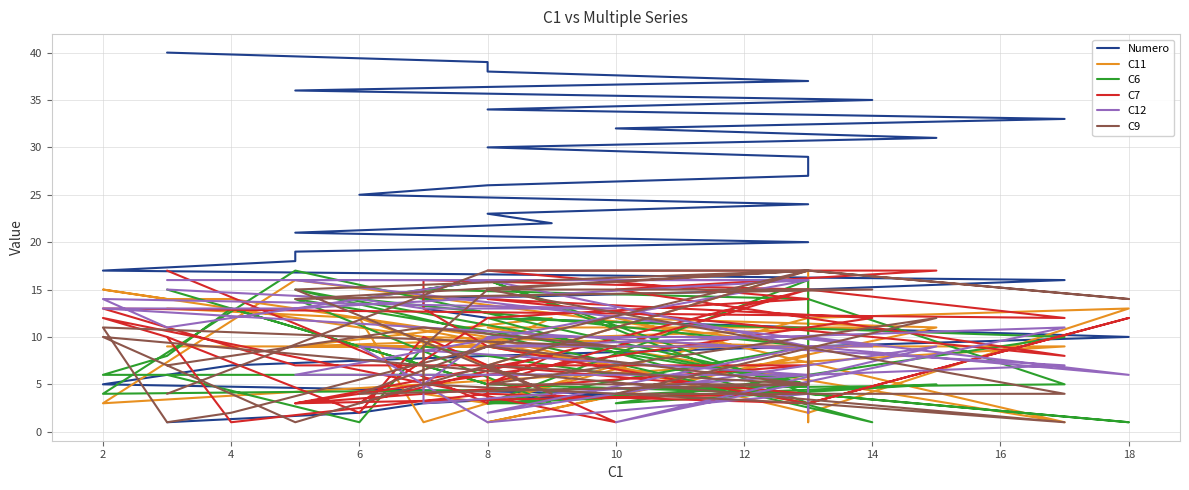

How many categories are shown in the chart?

40